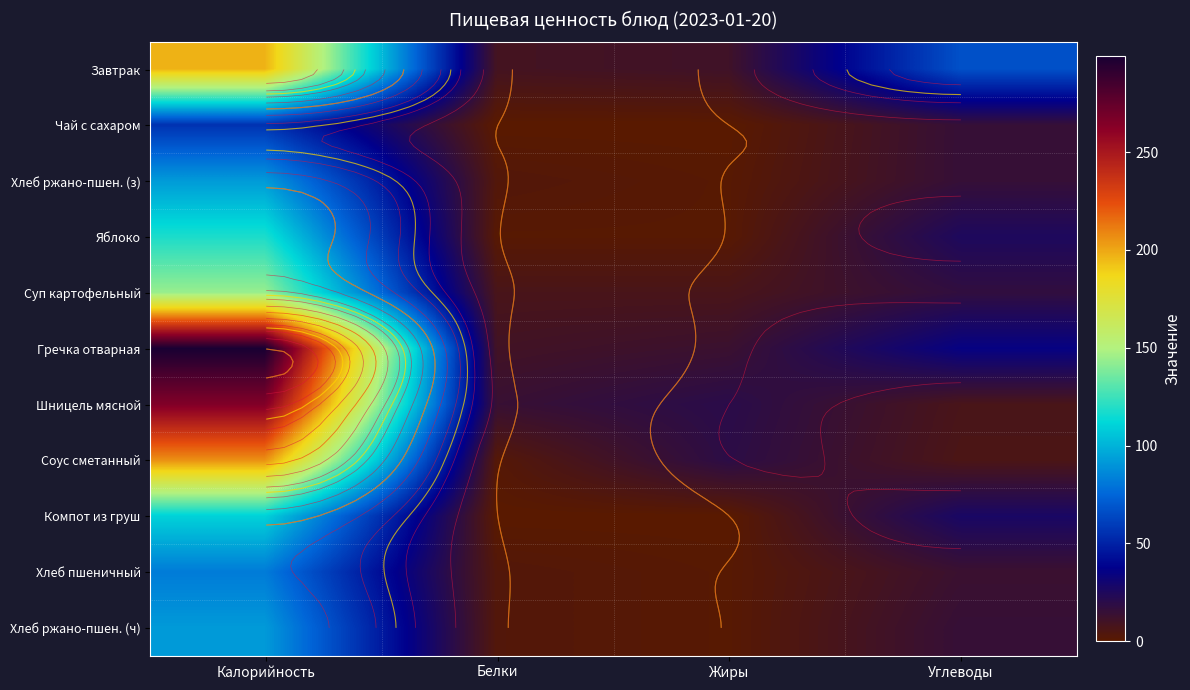

At which label does Суп картофельный reach its minimum?

Белки